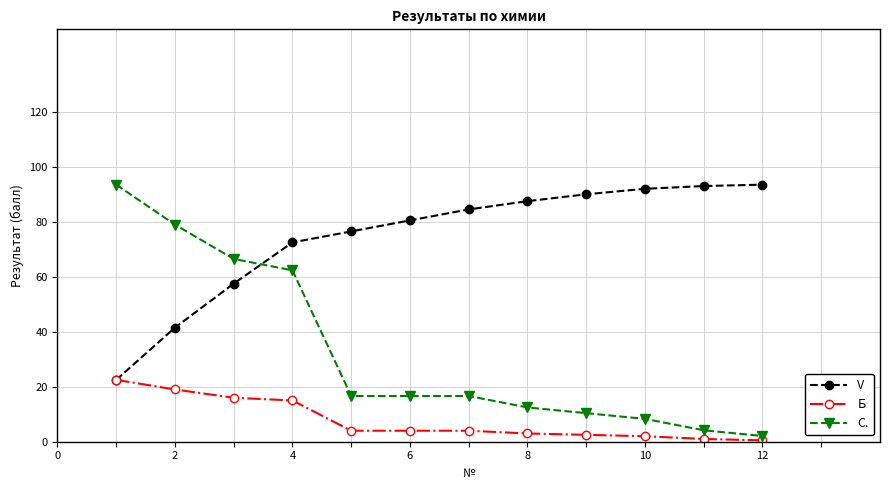

Rank the series by their average value, from lowest to highest.

Б, С., V